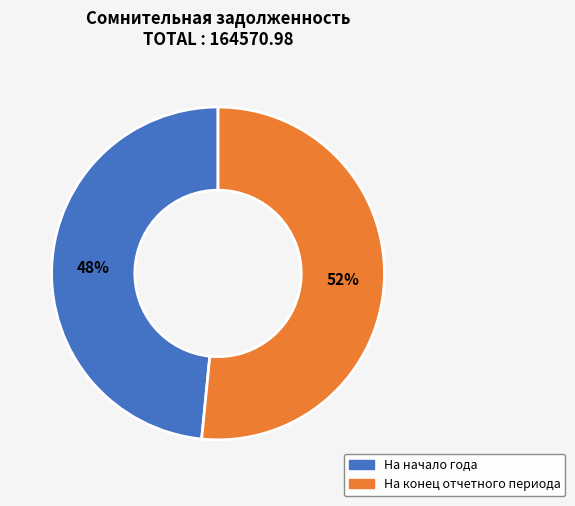

Which has a higher value, На конец отчетного периода or На начало года?

На конец отчетного периода